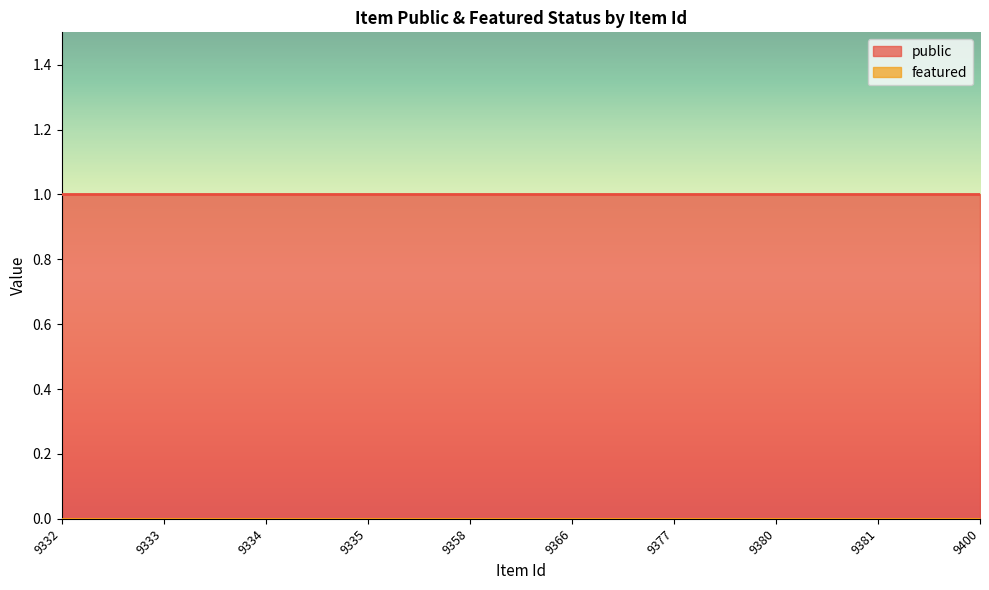

What are all the series names shown in the legend?

public, featured